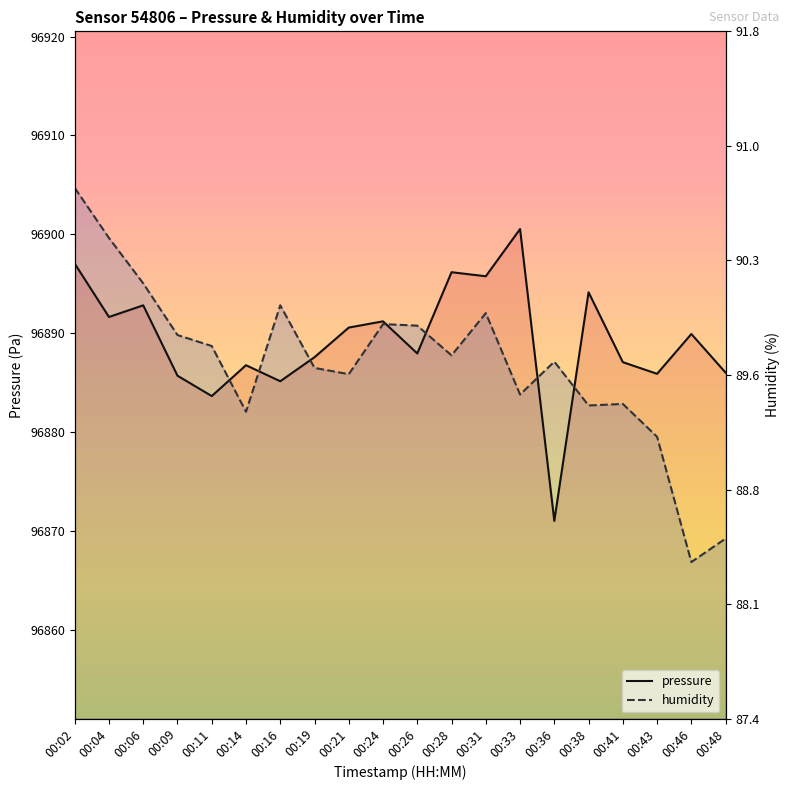

At 00:41, list the series in order from smallest to largest.

humidity, pressure